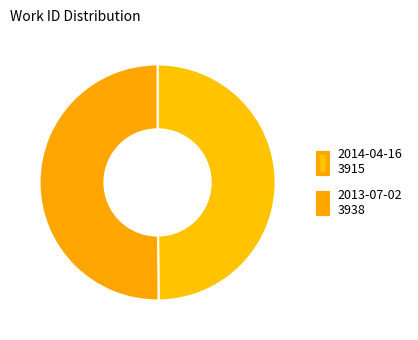

What portion of the pie excludes 2014-04-16?

50.1%